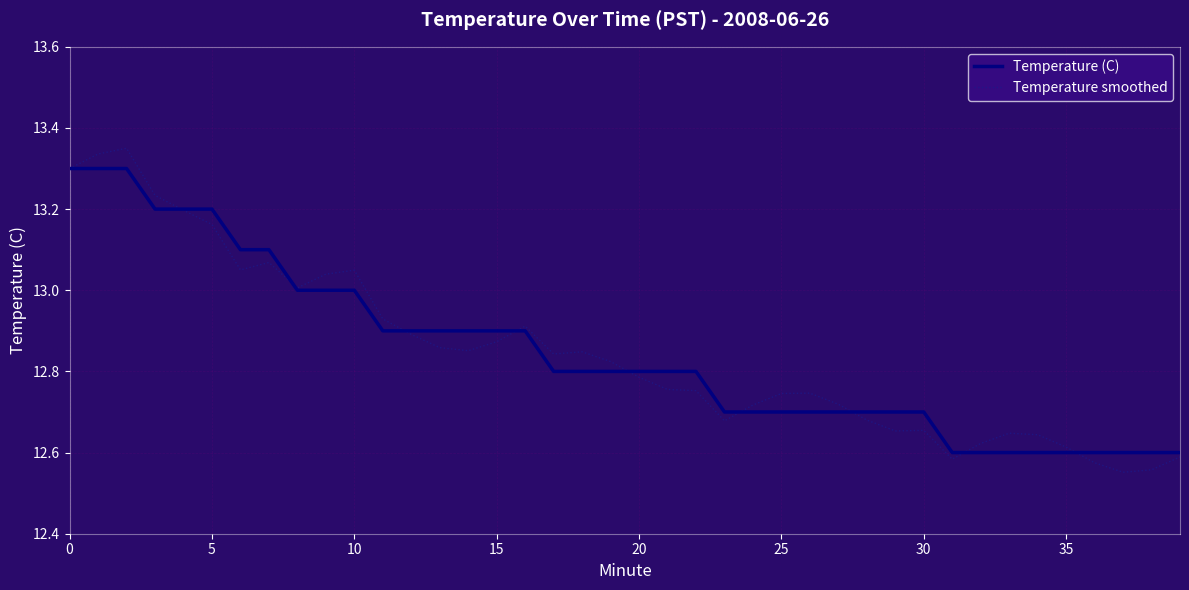

Which series has the largest range (max minus min)?

Temperature smoothed